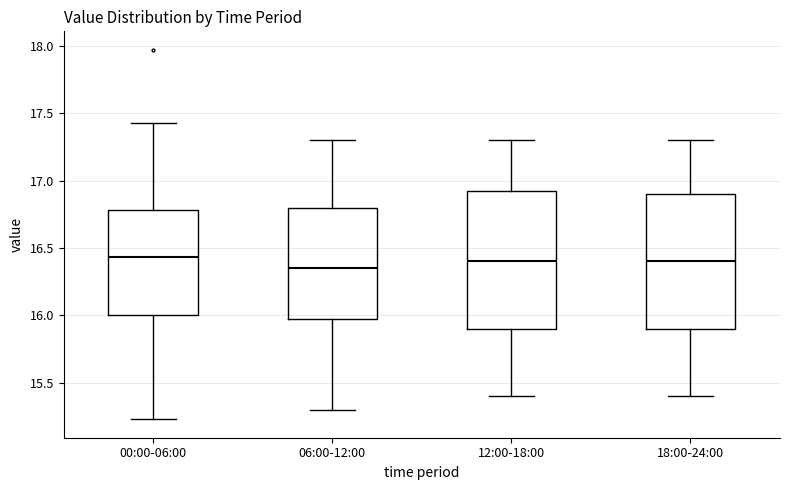

Reading left to right, read every box against the y-axis: the position of its median line, the range the box covers, and the ends of its whiskers. The values are not printed on the chart, so give them approximately, as read against the axis.

00:00-06:00: median 16.45, box 16.00 to 16.80, whiskers 15.25 to 17.45
06:00-12:00: median 16.35, box 16.00 to 16.80, whiskers 15.30 to 17.30
12:00-18:00: median 16.40, box 15.90 to 16.95, whiskers 15.40 to 17.30
18:00-24:00: median 16.40, box 15.90 to 16.90, whiskers 15.40 to 17.30